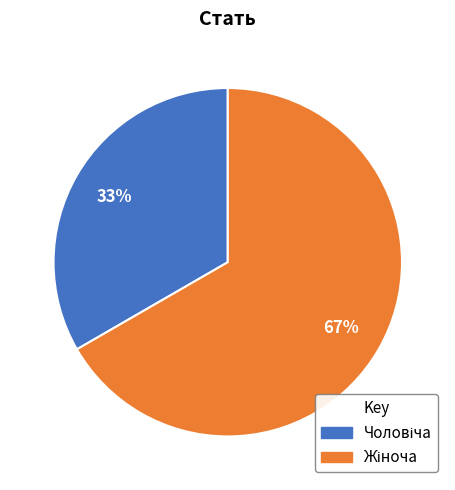

To the nearest percent, what is the average slice percentage?

50%